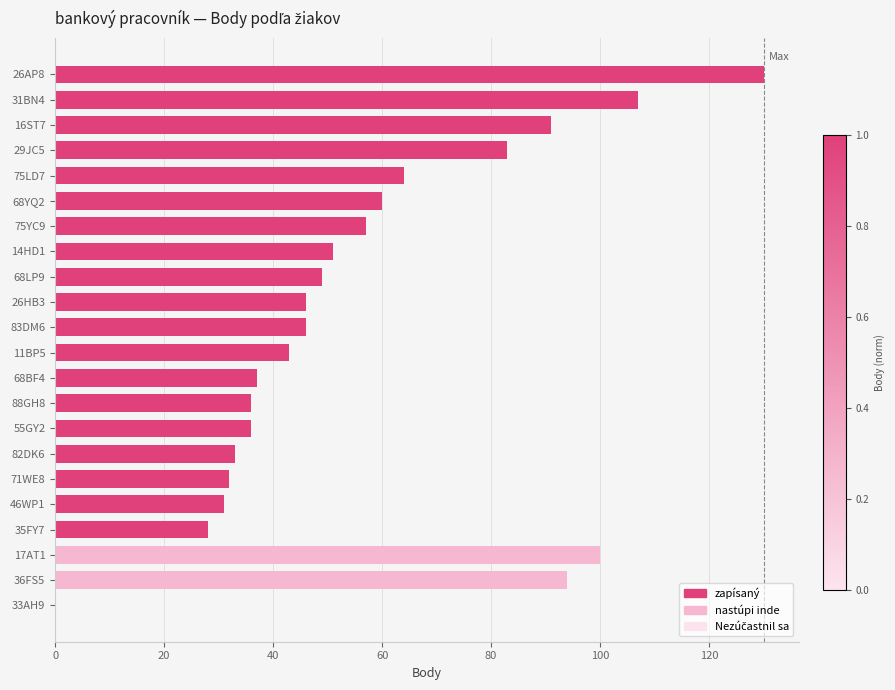

Approximately how many times larger is the value at 29JC5 compared to 88GH8?

2.3